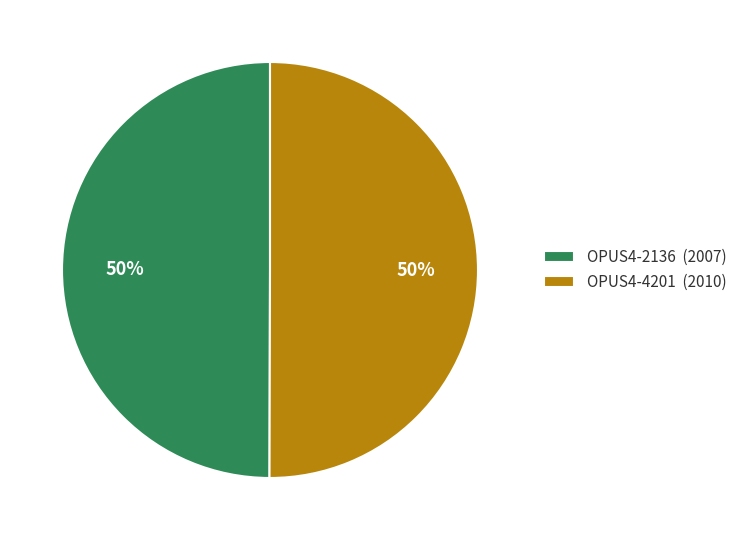

Approximately how many times larger is the value at OPUS4-4201 (2010) compared to OPUS4-2136 (2007)?

1.0